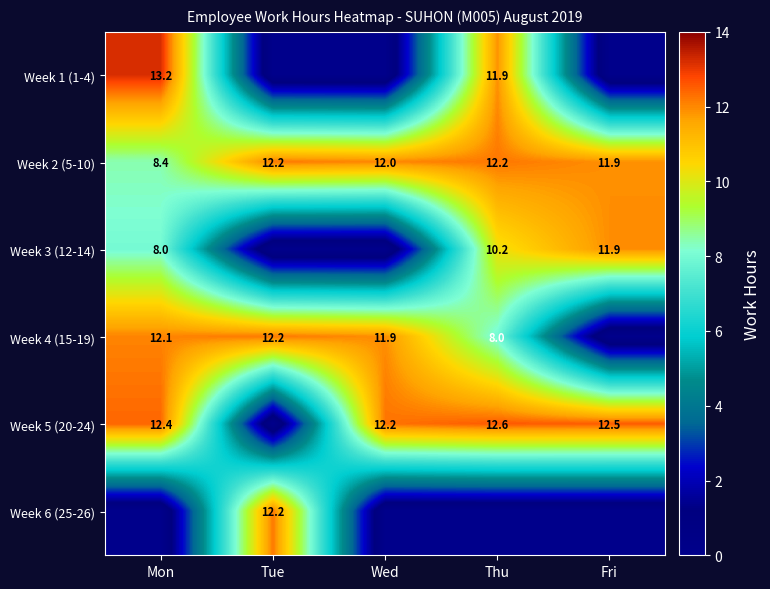

How many categories are shown in the chart?

5